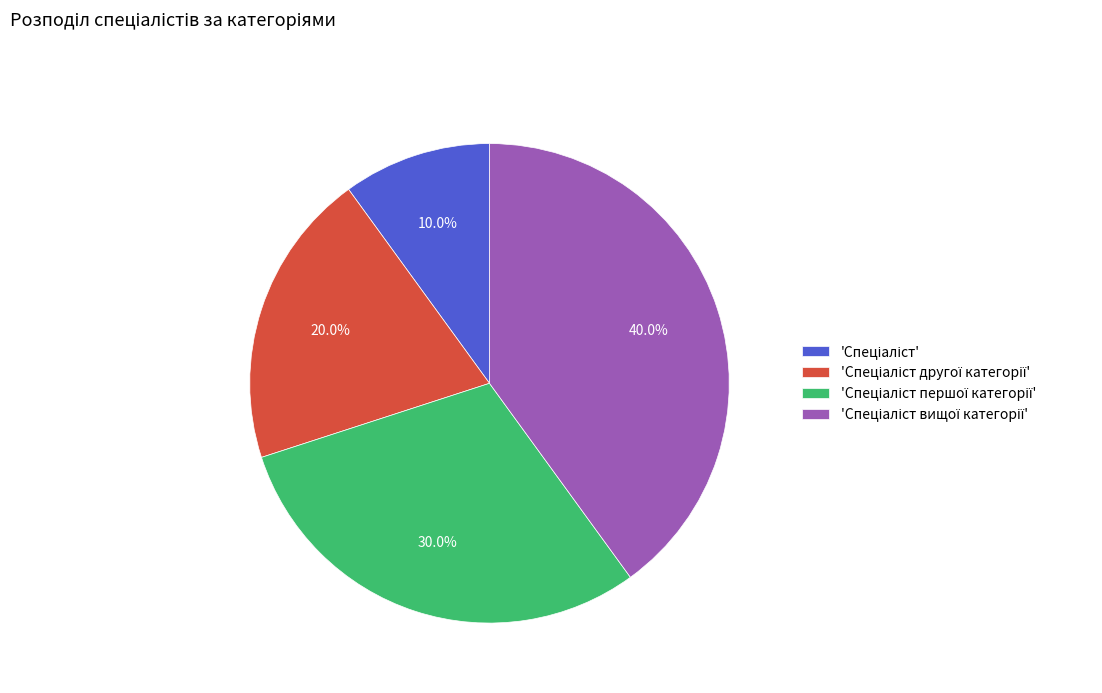

Is there a majority slice in this chart?

No